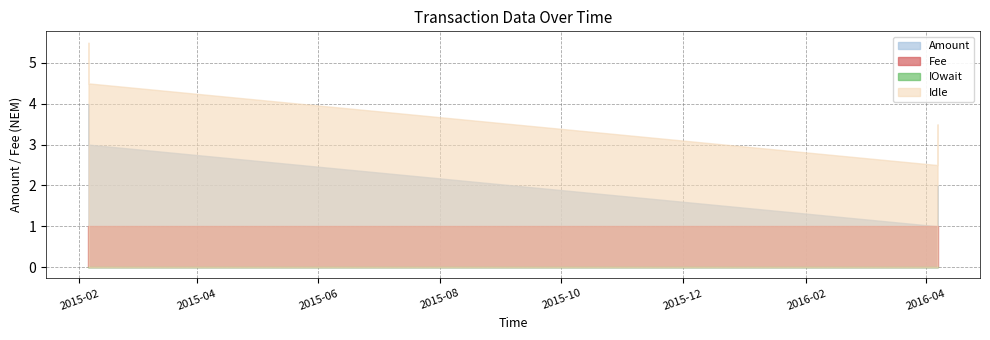

True or false: Idle and Height intersect in this chart.

False